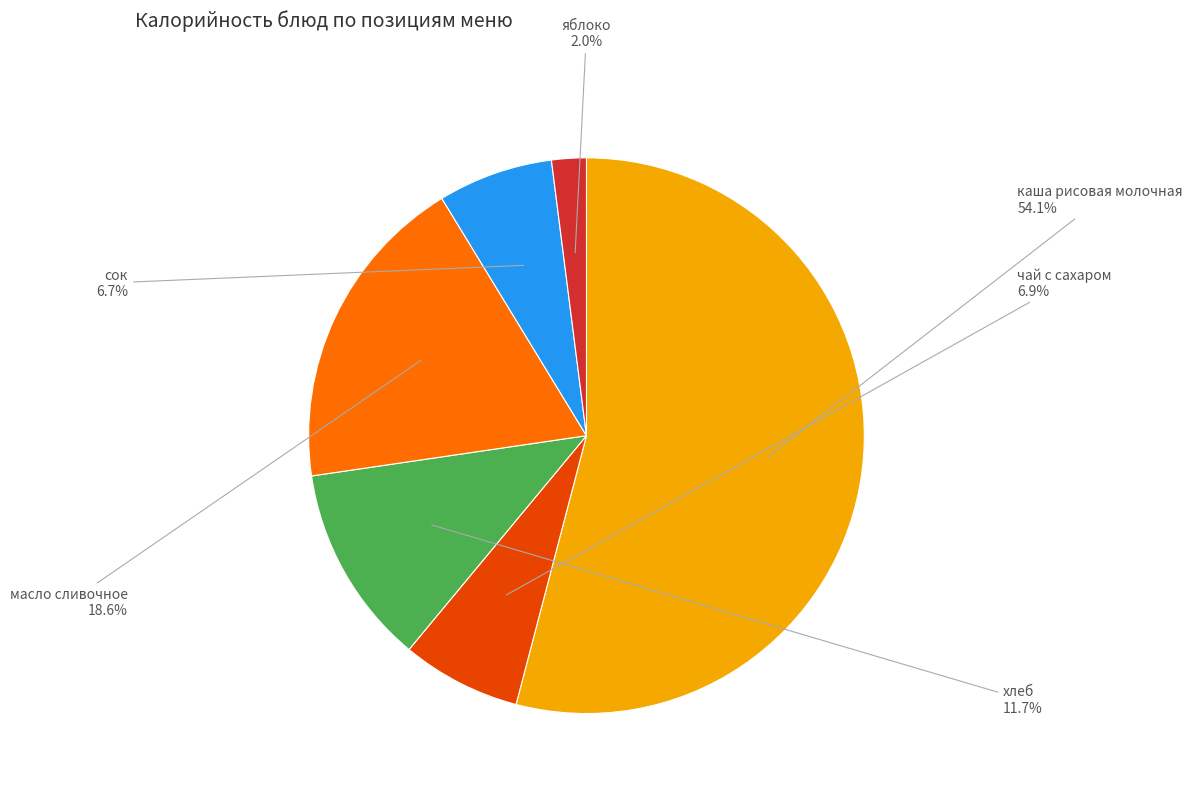

To the nearest percent, what is the difference between the largest and smallest slice percentages?

52%